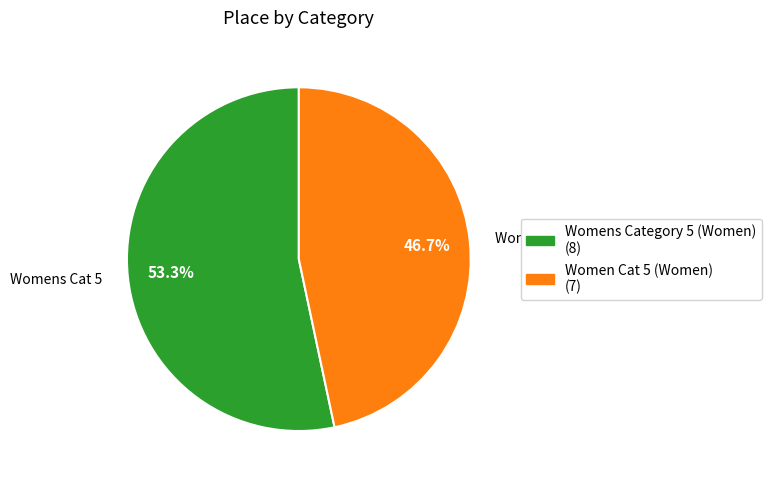

Rank the categories by value from highest to lowest.

Womens Category 5 (Women), Women Cat 5 (Women)